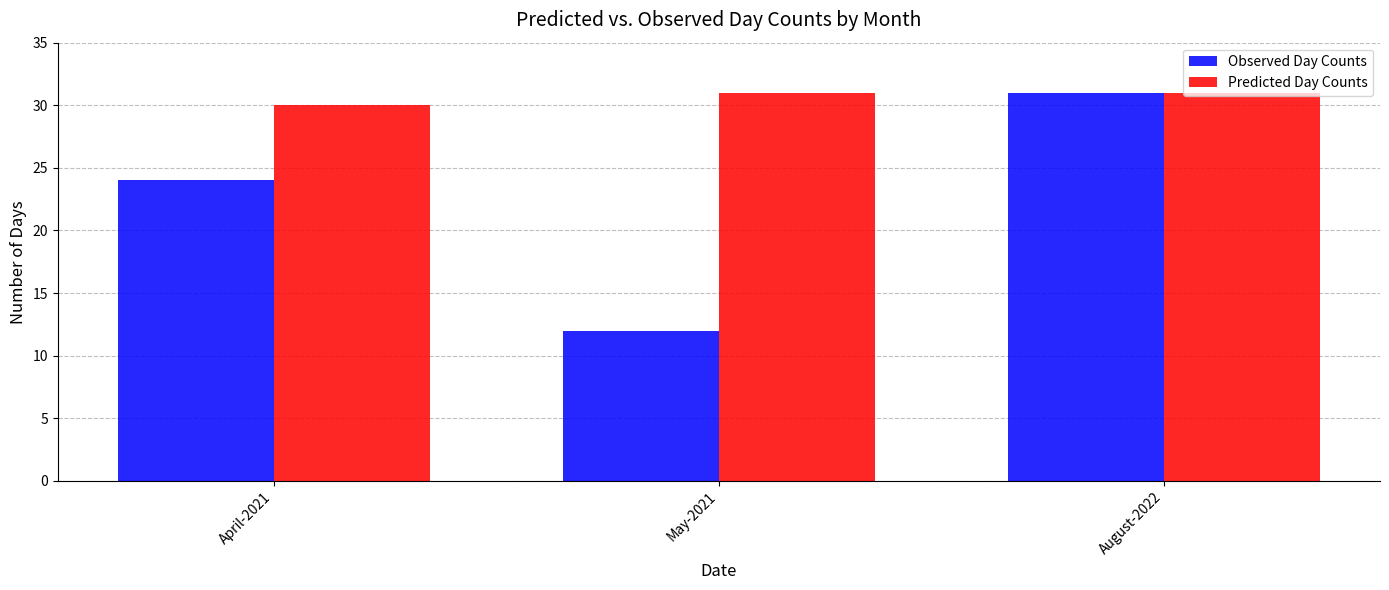

Is it true that Predicted Day Counts equals 30 at April-2021?

True